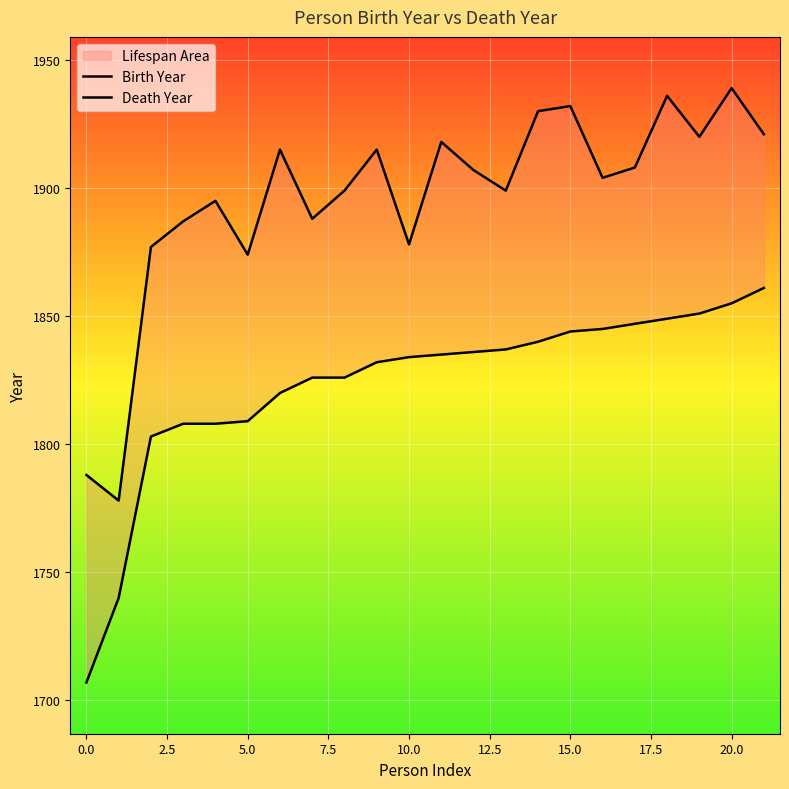

What is the sum of the Death Year values at 12.5 and 10.0?

3789